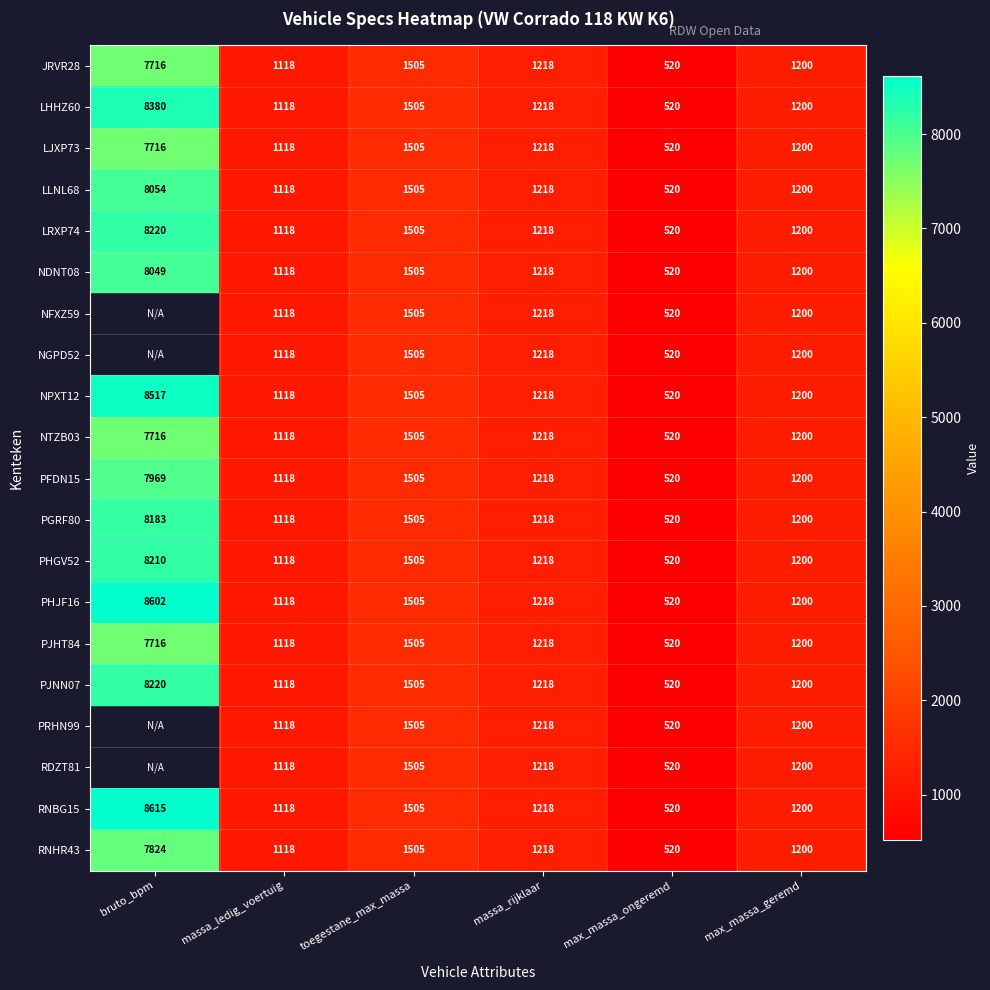

How many data points does each series have?

6